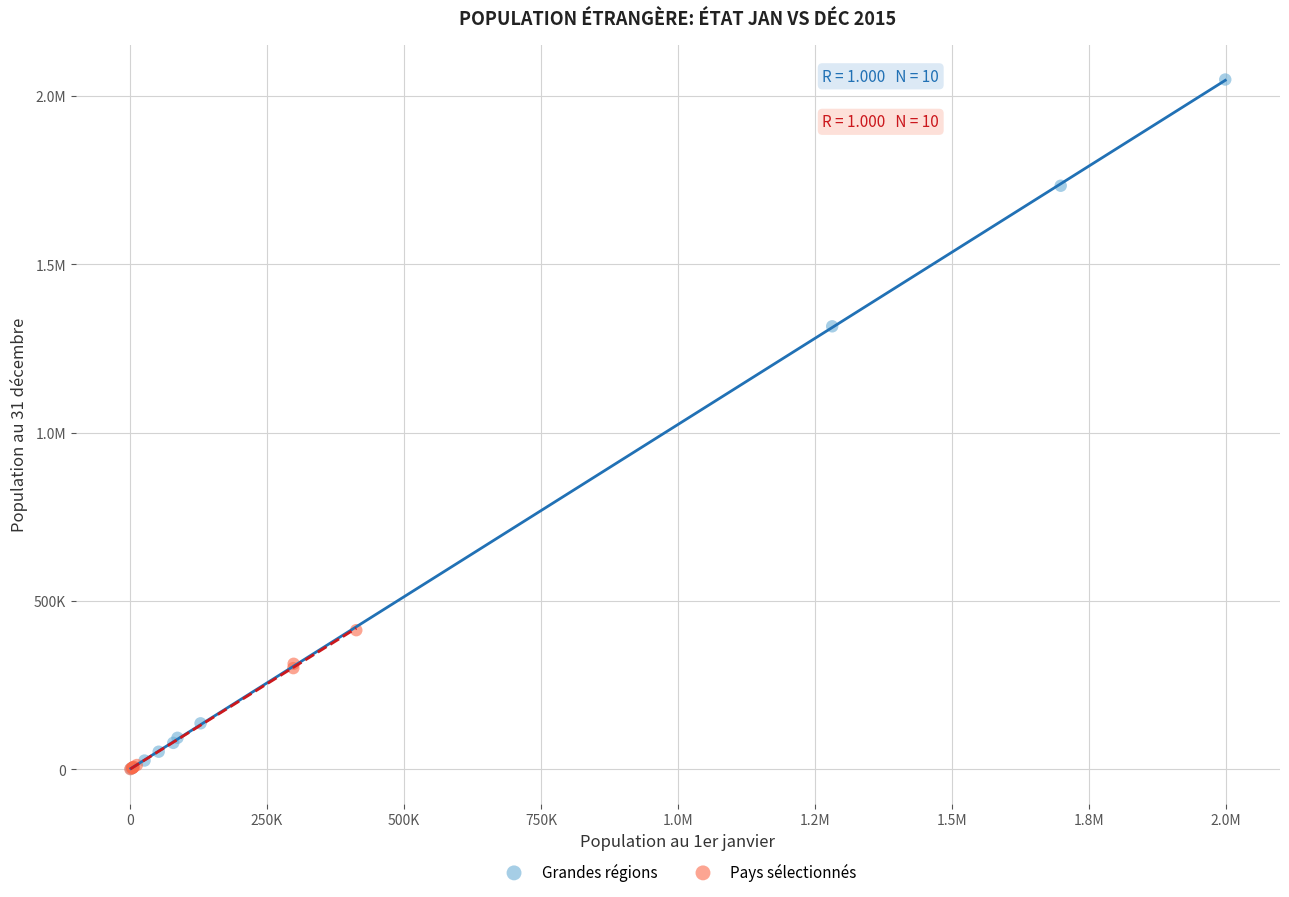

What are all the series names shown in the legend?

Grandes régions, Pays sélectionnés